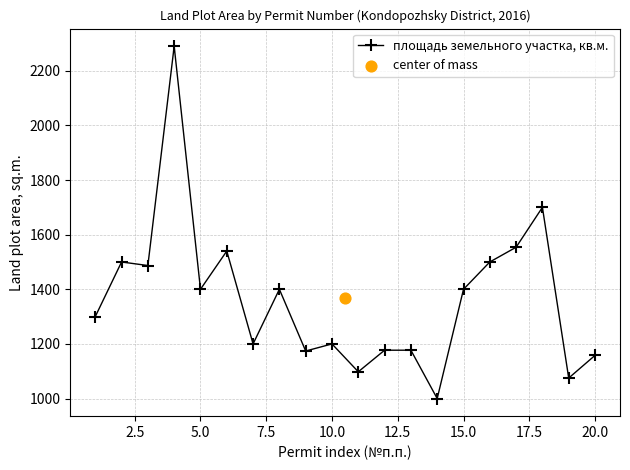

What is the lowest value of the площадь земельного участка, кв.м. series?

1000